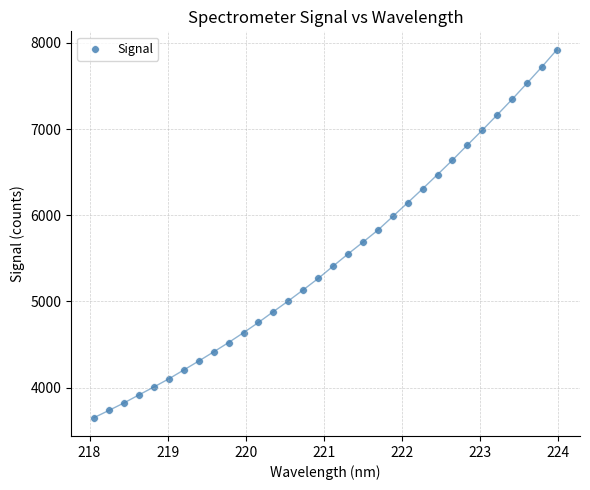

What is the range of Y values (max minus min)?

4268.0